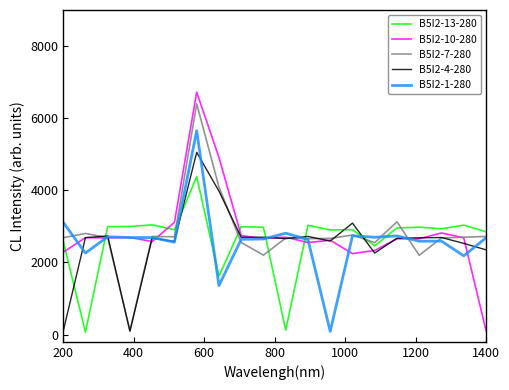

What is the maximum value for B5I2-7-280?

6401.1